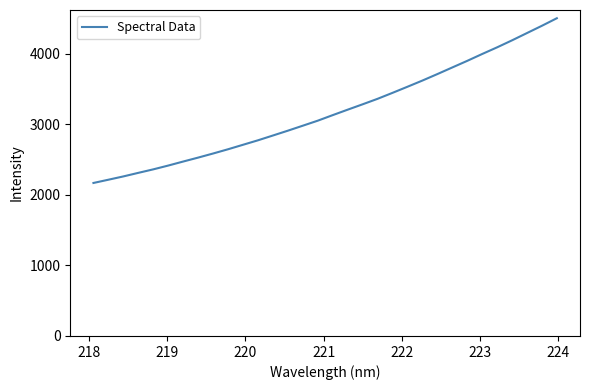

What is the difference between the second highest and minimum values?

2228.7